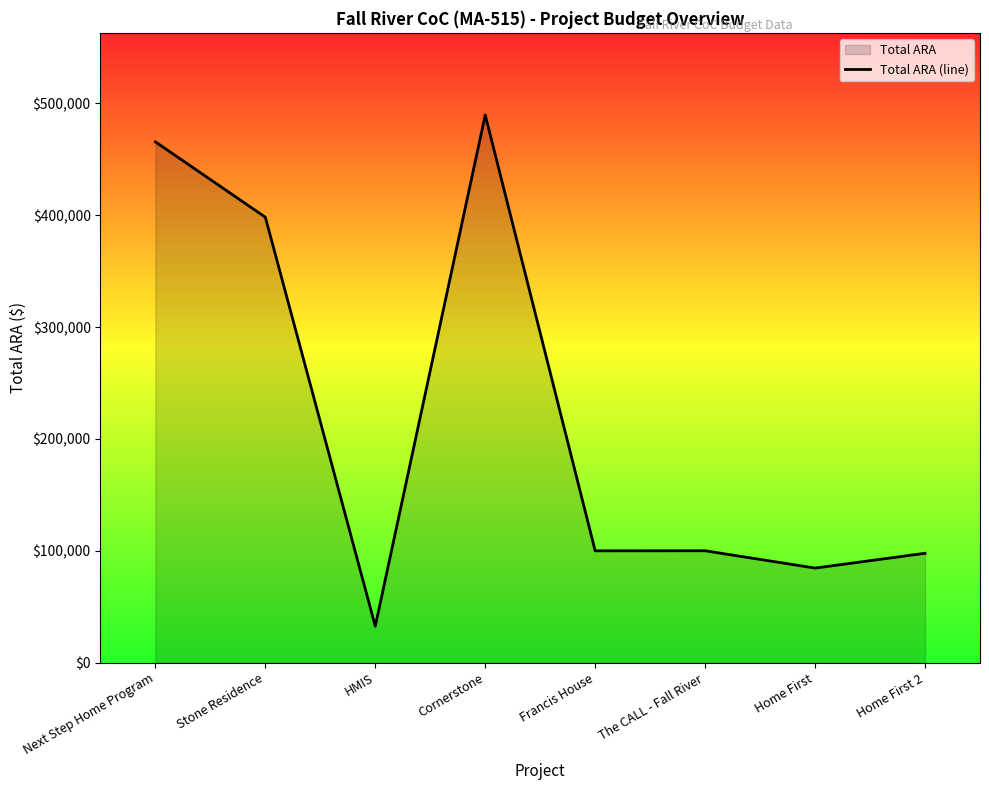

What is the value of the 6th point from the left?

100088